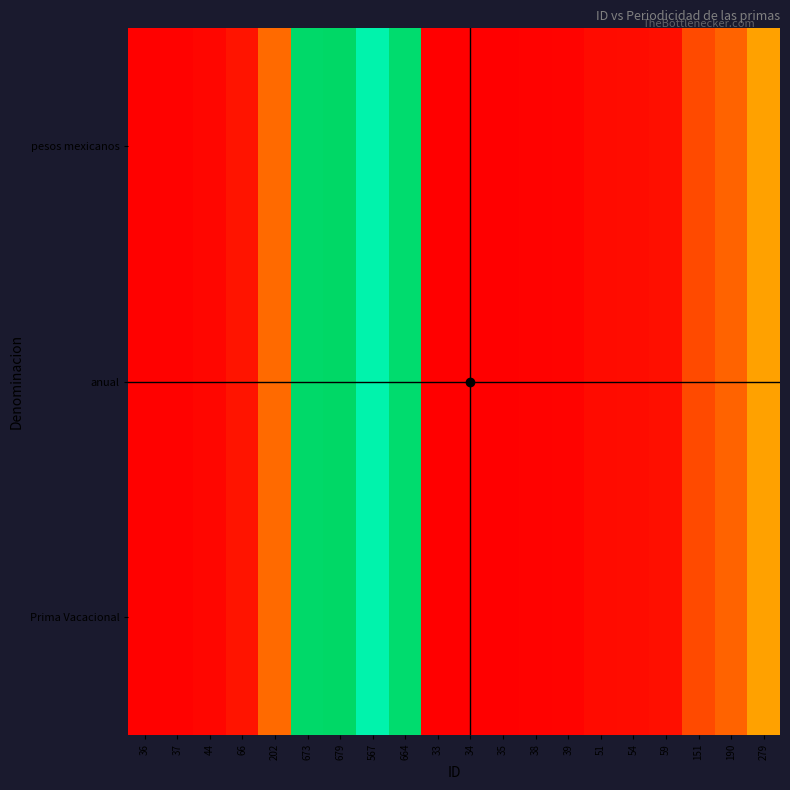

Which has a higher value, 44 or 35?

44